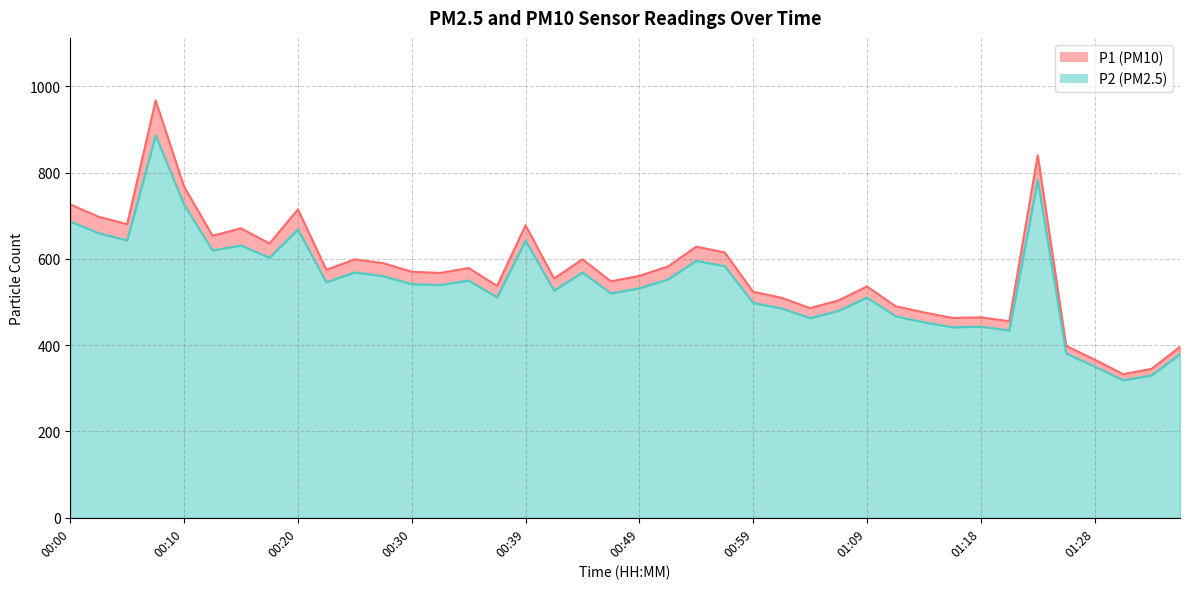

What is the maximum value for P1?

966.9